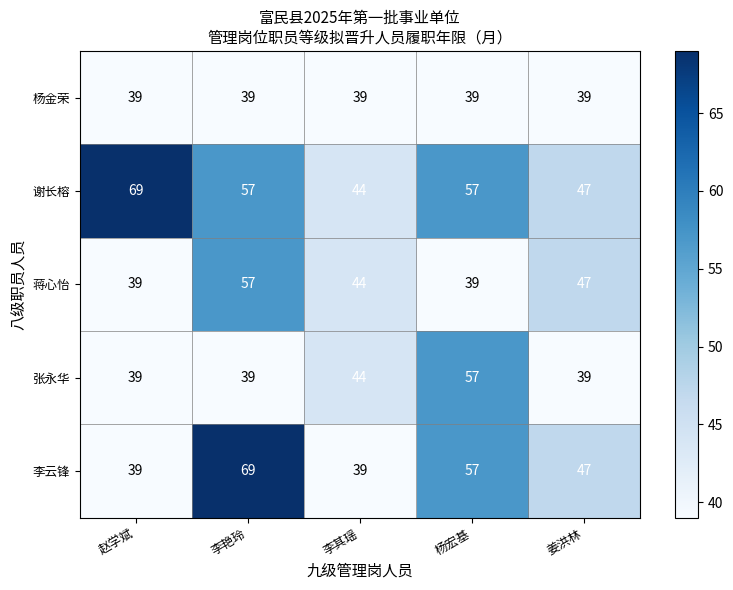

Which series has the largest range (max minus min)?

李云锋